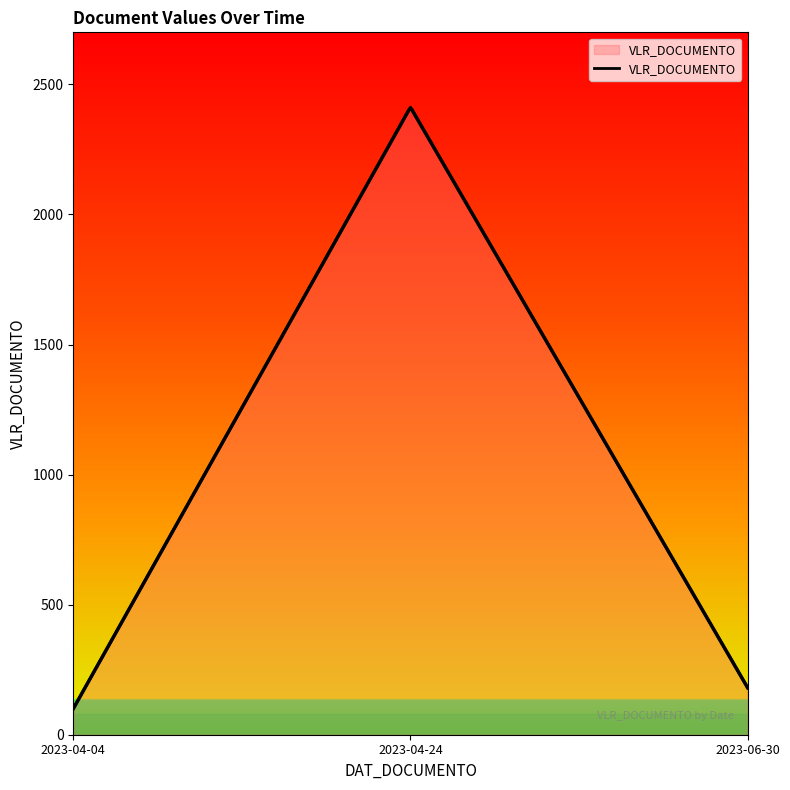

Rank the categories by value from highest to lowest.

2023-04-24, 2023-06-30, 2023-04-04